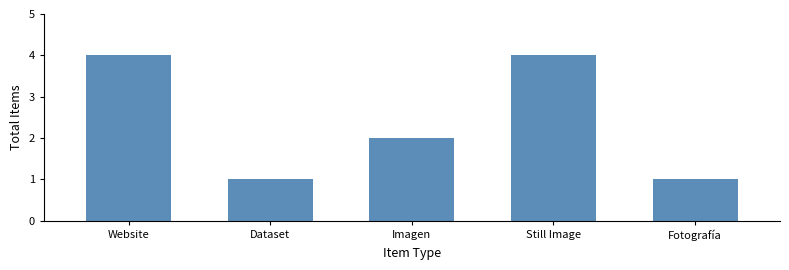

Reading right to left, list all the values displayed in this chart.

Fotografía=1	Still Image=4	Imagen=2	Dataset=1	Website=4